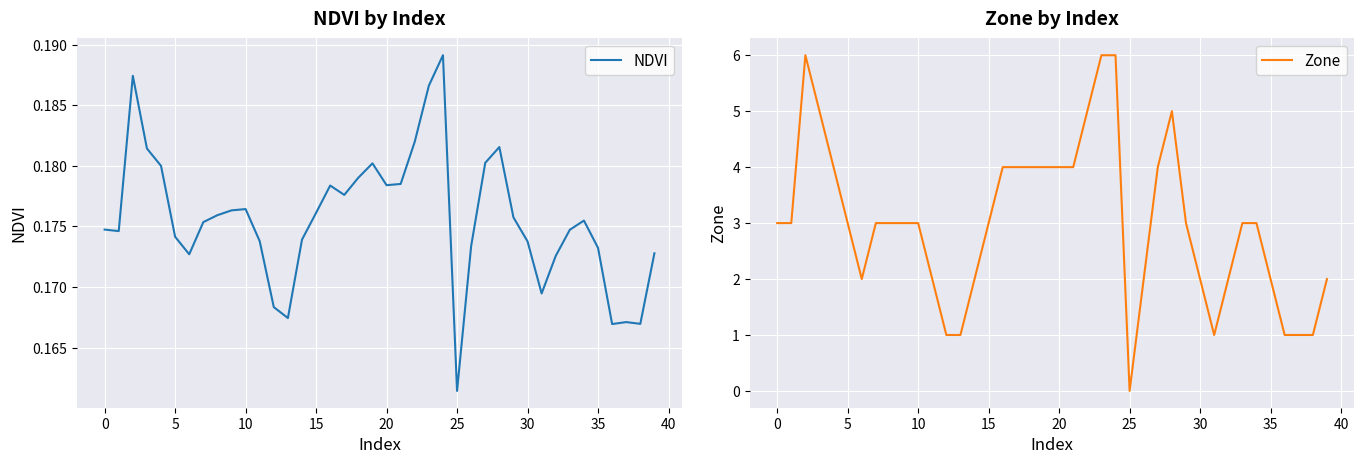

What is the minimum value for NDVI?

0.2